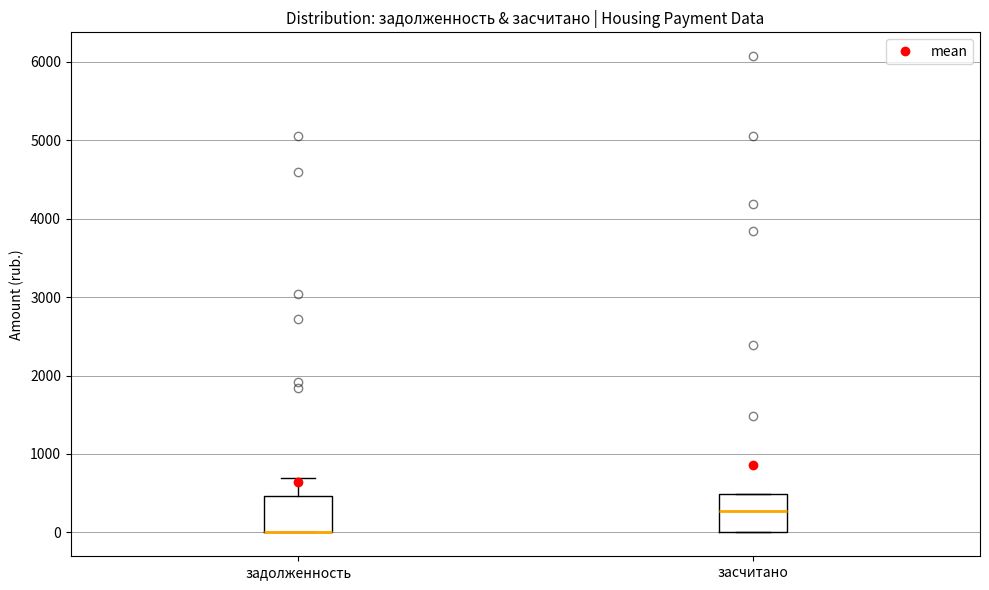

Reading left to right, transcribe this box plot: for each box, give where its median line is, the range the box spans, and where its two whiskers end, as read against the y-axis. The values are not printed on the chart, so give them approximately, as read against the axis.

задолженность: median 0 (drawn on the box's lower edge), box 0 to 500, whiskers 0 to 700
засчитано: median 300, box 0 to 500, whiskers 0 to 500